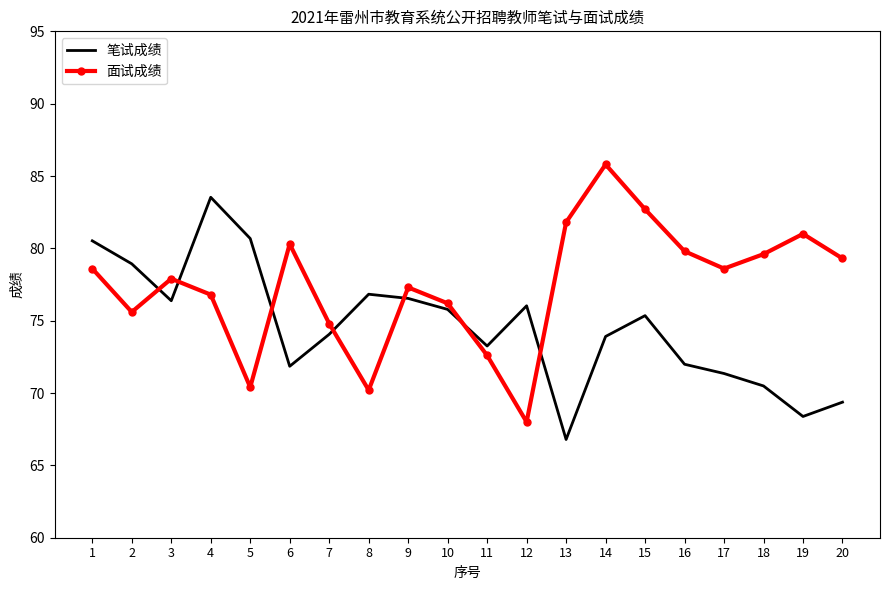

The 笔试成绩 series shows 42.9 at 12. True or false?

False